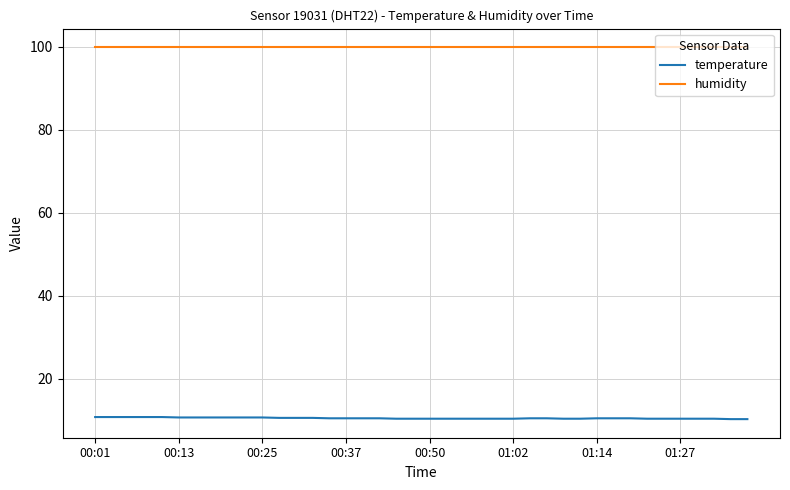

List the series in order of their peak value, highest first.

humidity, temperature